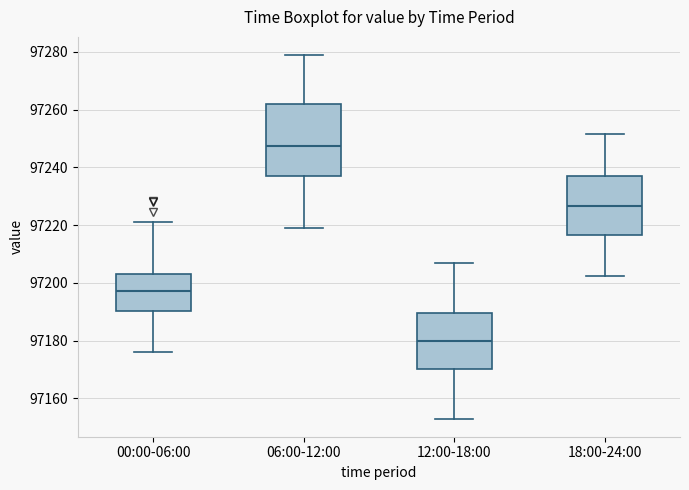

Where does the median line of the box for 00:00-06:00 sit on the y-axis? The values are not printed on the chart, so give them approximately, as read against the axis.

97198